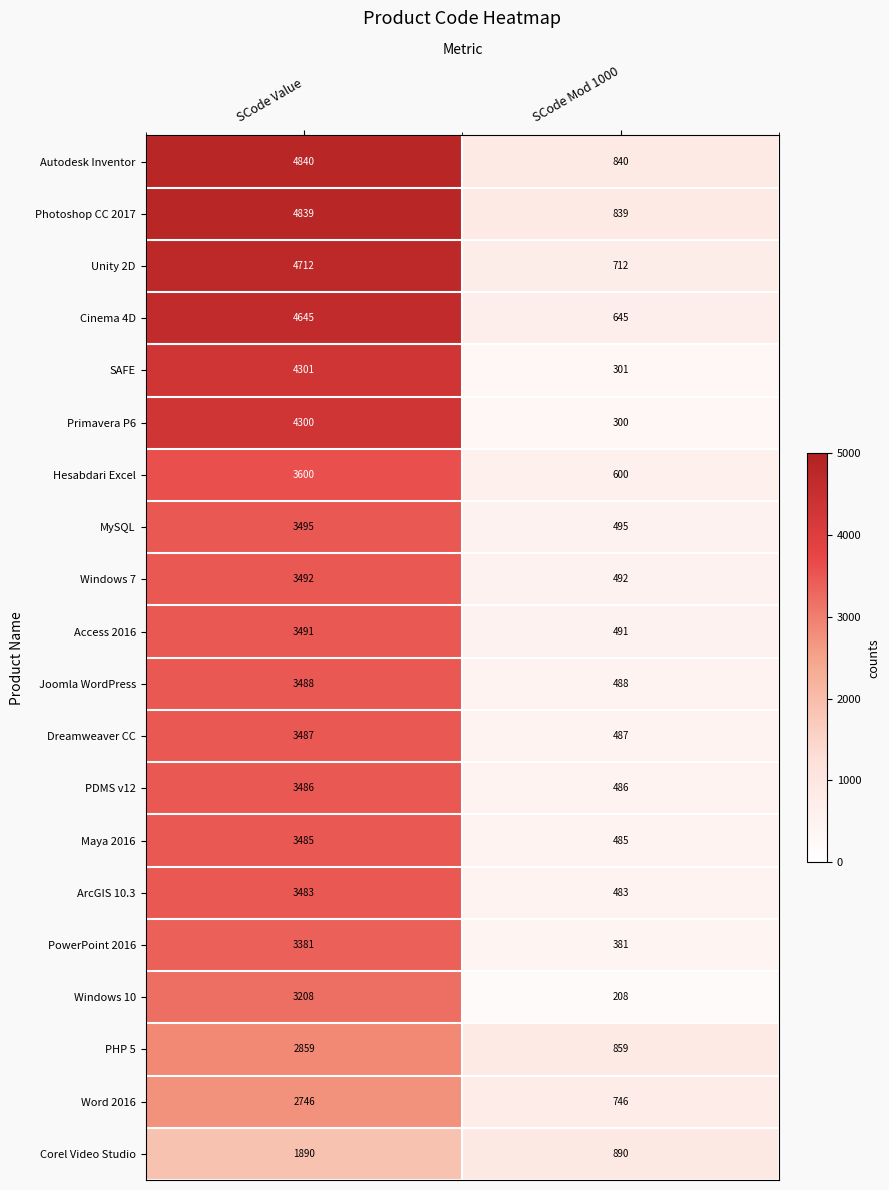

At which category does the chart reach its peak across all series?

SCode Value